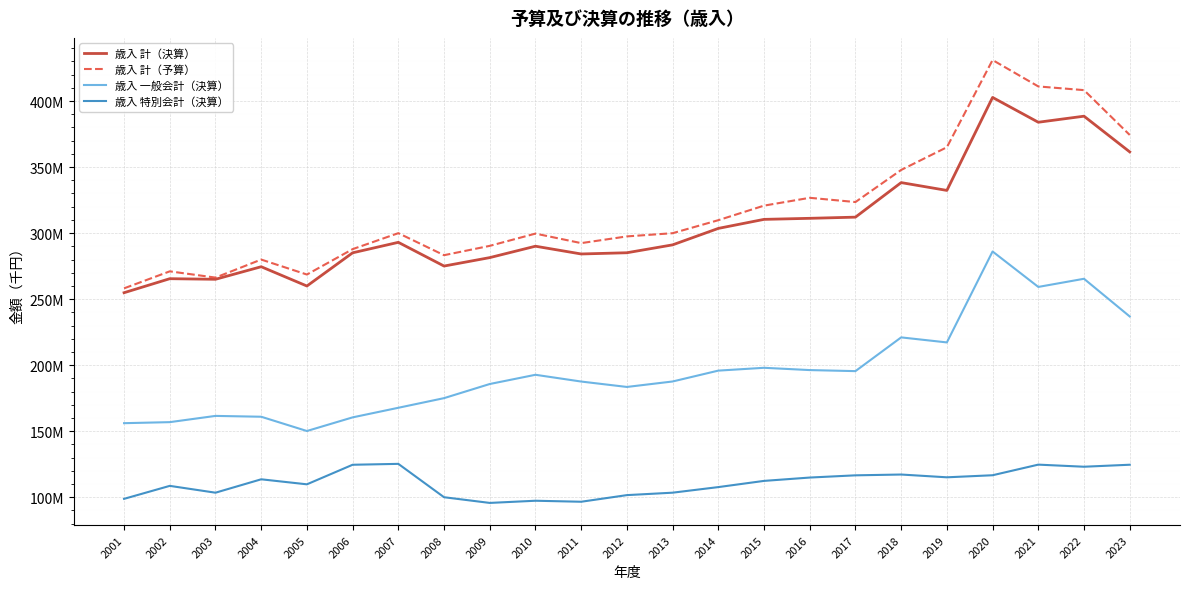

At how many categories does at least one series exceed 397154500?

3